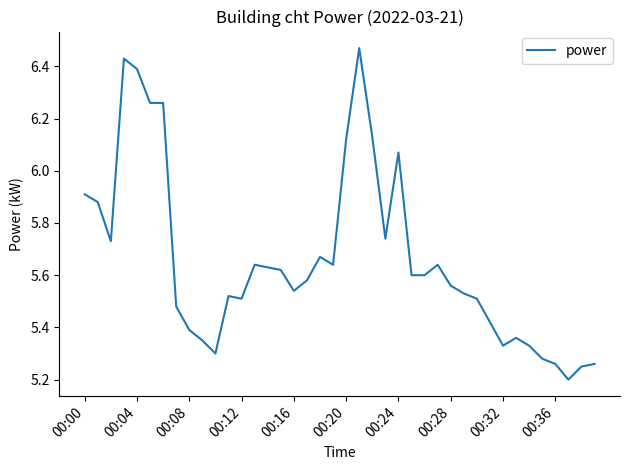

What is the difference between the maximum and minimum values?

1.3